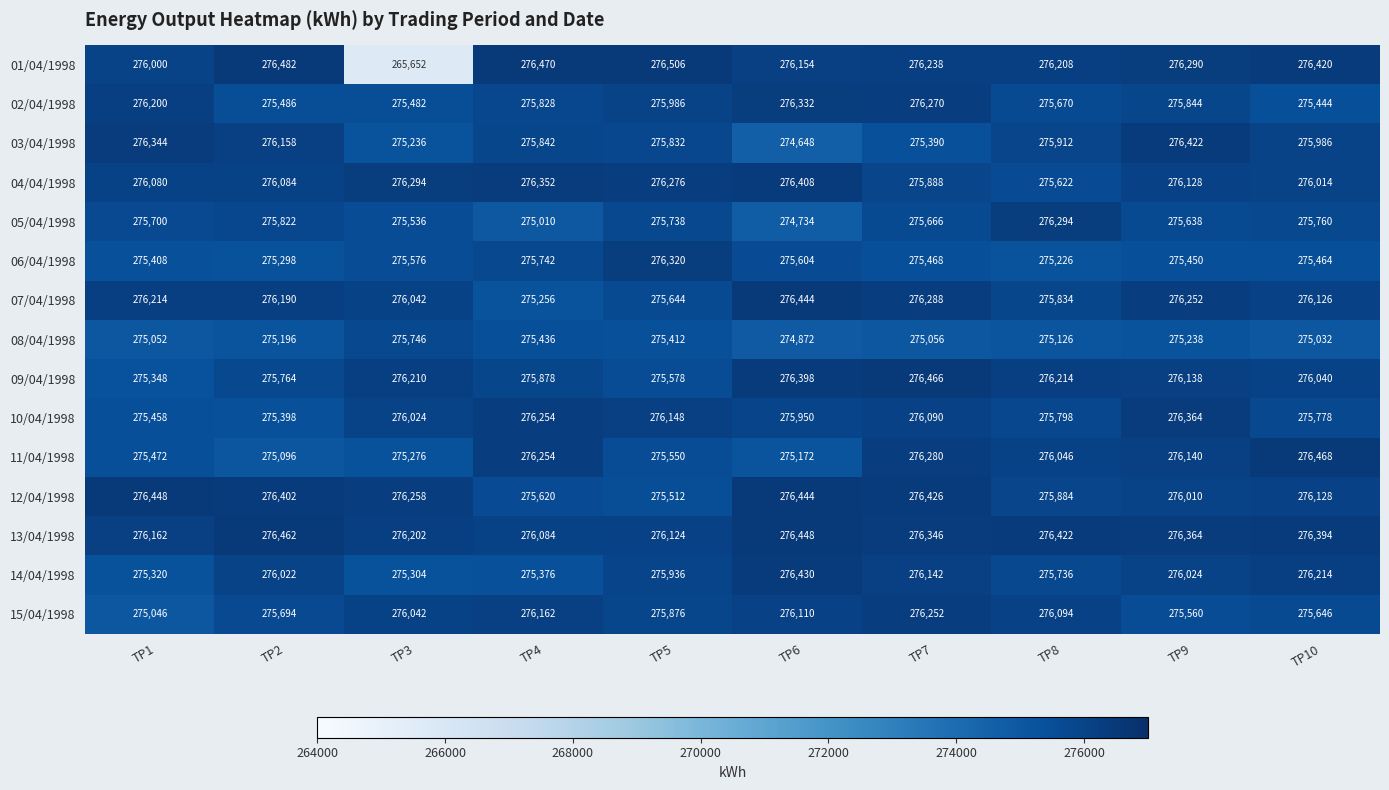

Which series changed the most between TP2 and TP8?

11/04/1998